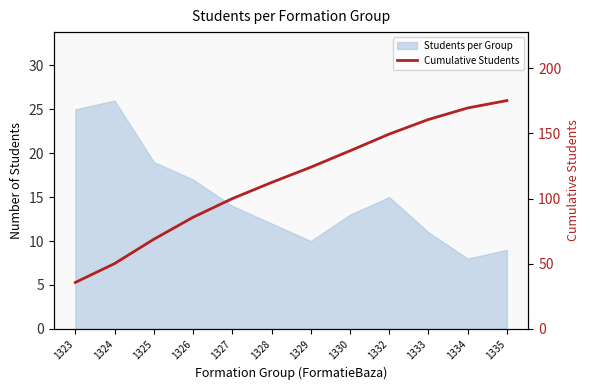

What is the average value?

114.0